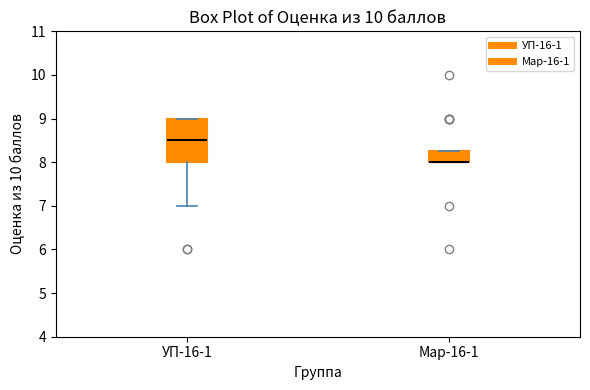

Reading left to right, read every box against the y-axis: the position of its median line, the range the box covers, and the ends of its whiskers. The values are not printed on the chart, so give them approximately, as read against the axis.

УП-16-1: median 8.5, box 8.0 to 9.0, whiskers 7.0 to 9.0
Мар-16-1: median 8.0 (drawn on the box's lower edge), box 8.0 to 8.3, whiskers 8.0 to 8.3